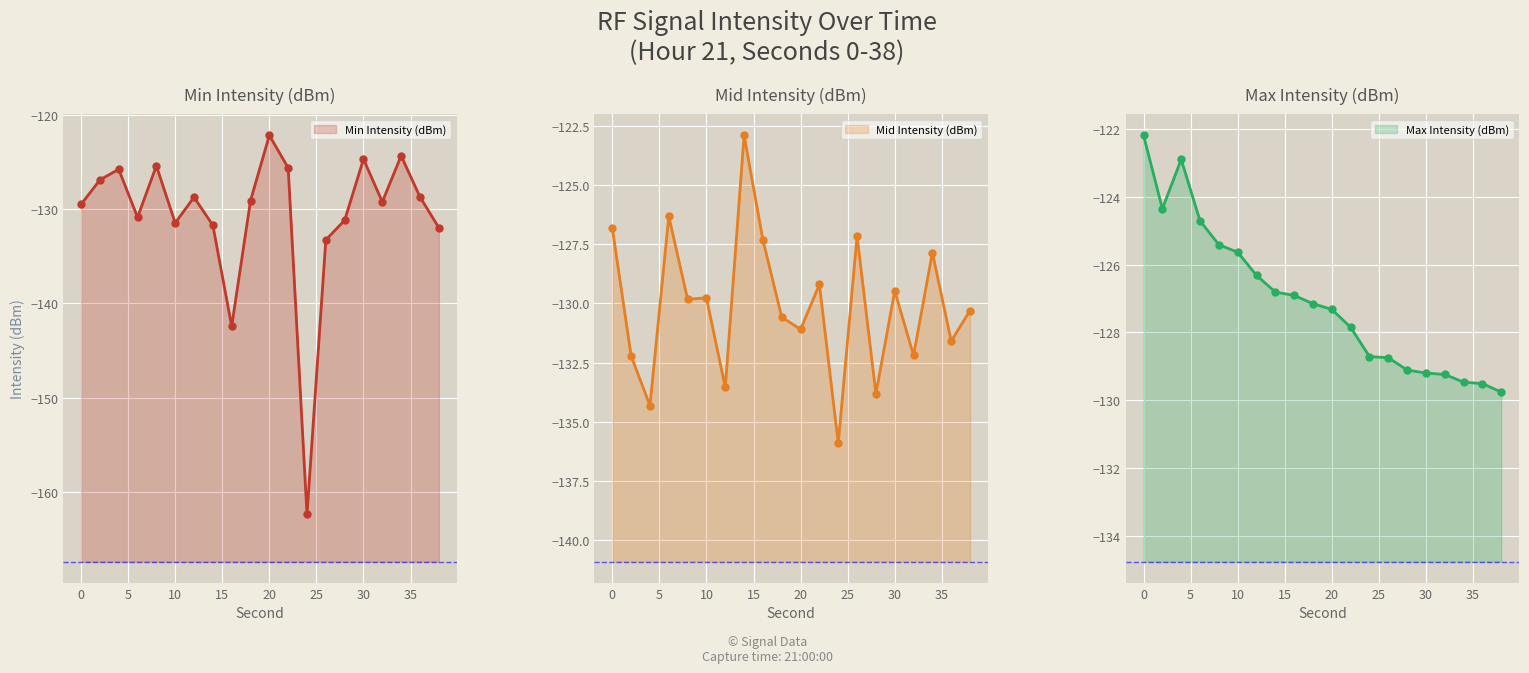

Reading right to left, transcribe all the data shown in this chart.

Min Intensity (dBm): -132.0	-128.7	-124.4	-129.2	-124.7	-131.2	-133.3	-162.4	-125.6	-122.2	-129.1	-142.4	-131.7	-128.7	-131.5	-125.4	-130.9	-125.8	-126.9	-129.5
Mid Intensity (dBm): -130.3	-131.6	-127.9	-132.2	-129.5	-133.8	-127.2	-135.9	-129.2	-131.1	-130.6	-127.3	-122.9	-133.6	-129.8	-129.8	-126.3	-134.3	-132.2	-126.8
Max Intensity (dBm): -129.8	-129.5	-129.5	-129.2	-129.2	-129.1	-128.7	-128.7	-127.9	-127.3	-127.2	-126.9	-126.8	-126.3	-125.6	-125.4	-124.7	-122.9	-124.4	-122.2